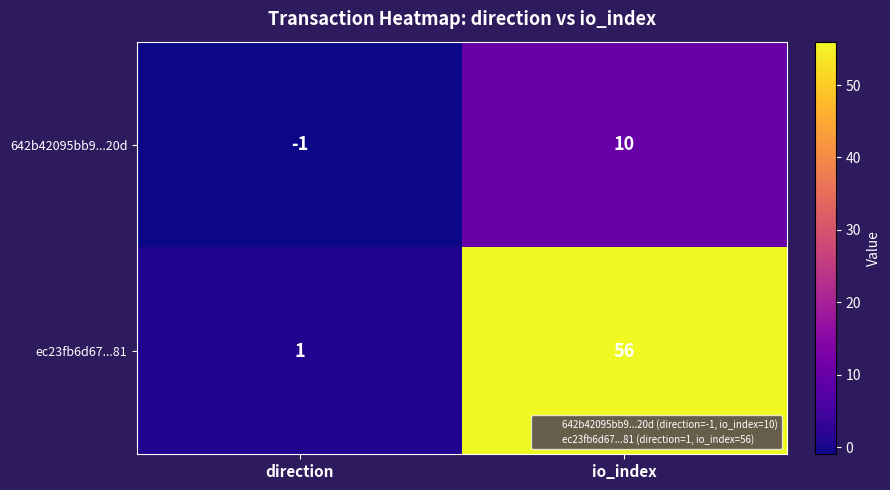

At which category is the sum across all series the highest?

io_index